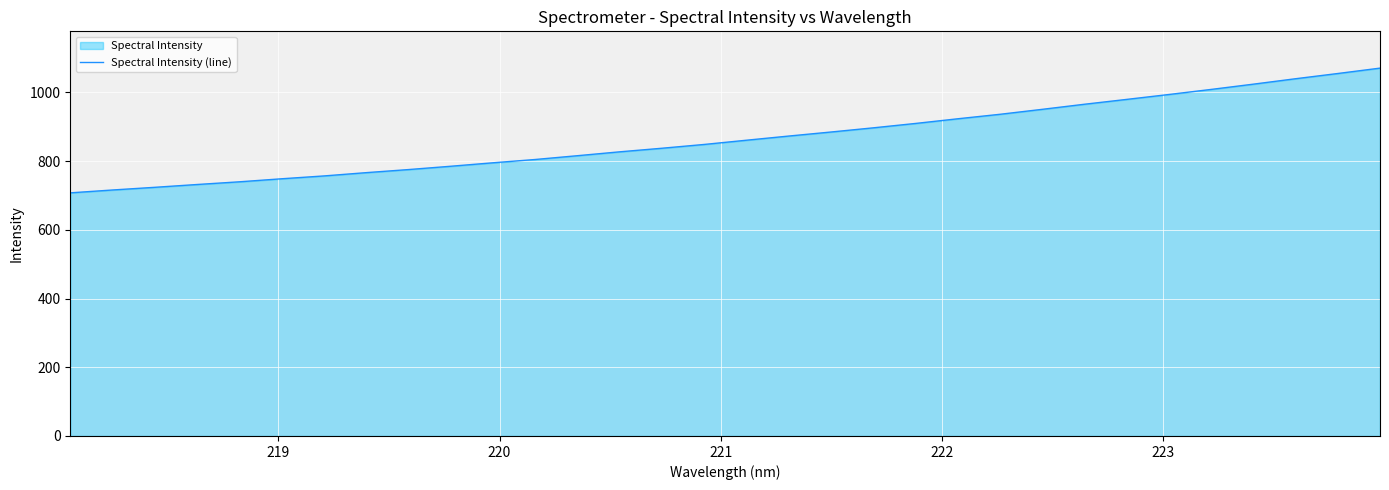

What is the maximum value shown in the chart?

1070.9